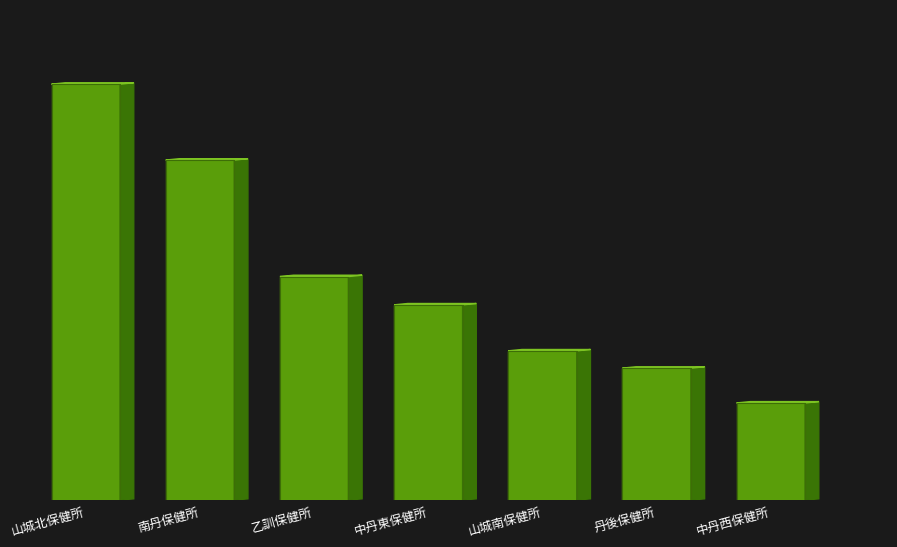

Which category has the lowest value across all series?

中丹西保健所